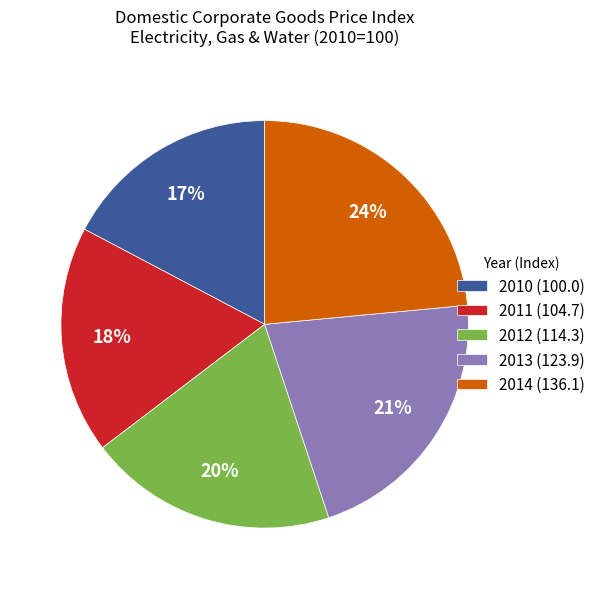

What percentage is the 2013 slice, to the nearest percent?

21%